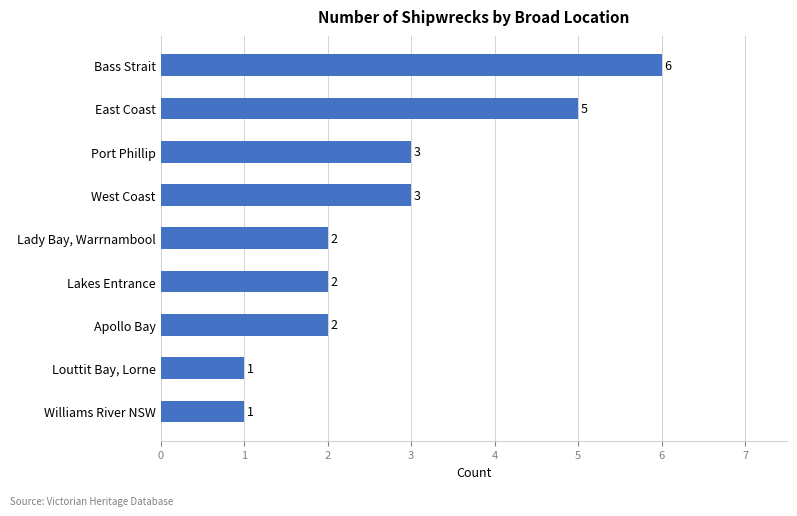

Reading top to bottom, extract all data points from this chart.

Bass Strait=6	East Coast=5	Port Phillip=3	West Coast=3	Lady Bay, Warrnambool=2	Lakes Entrance=2	Apollo Bay=2	Louttit Bay, Lorne=1	Williams River NSW=1